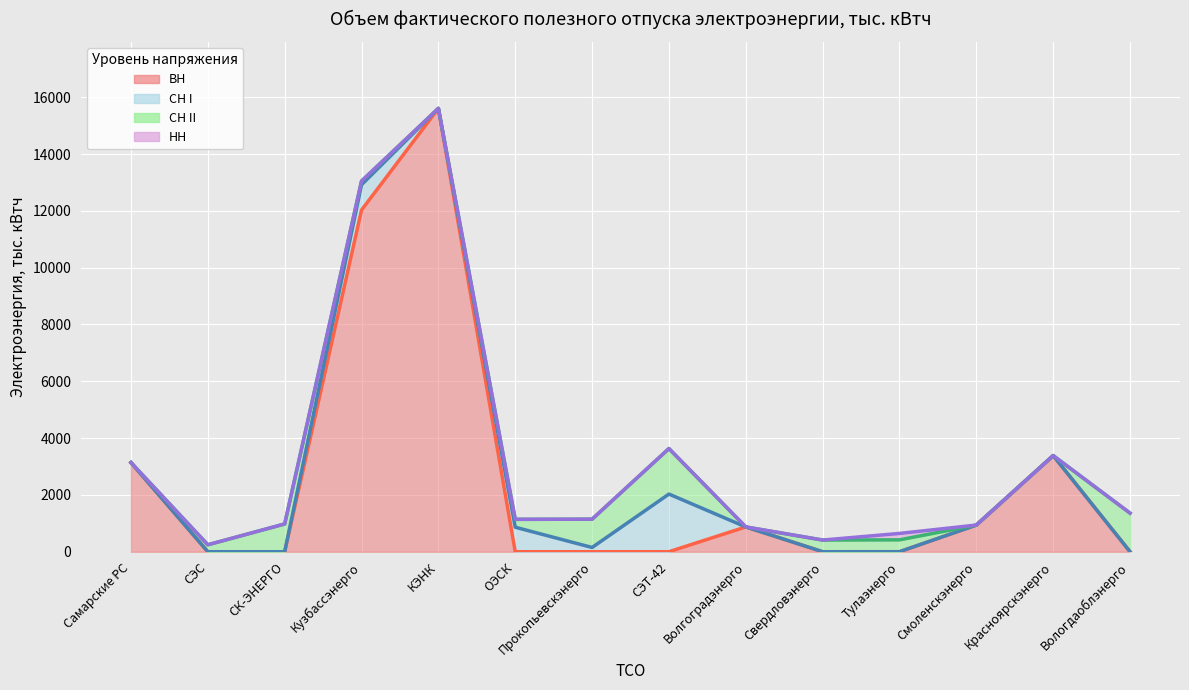

What is the label of the 10th point from the left?

Свердловэнерго